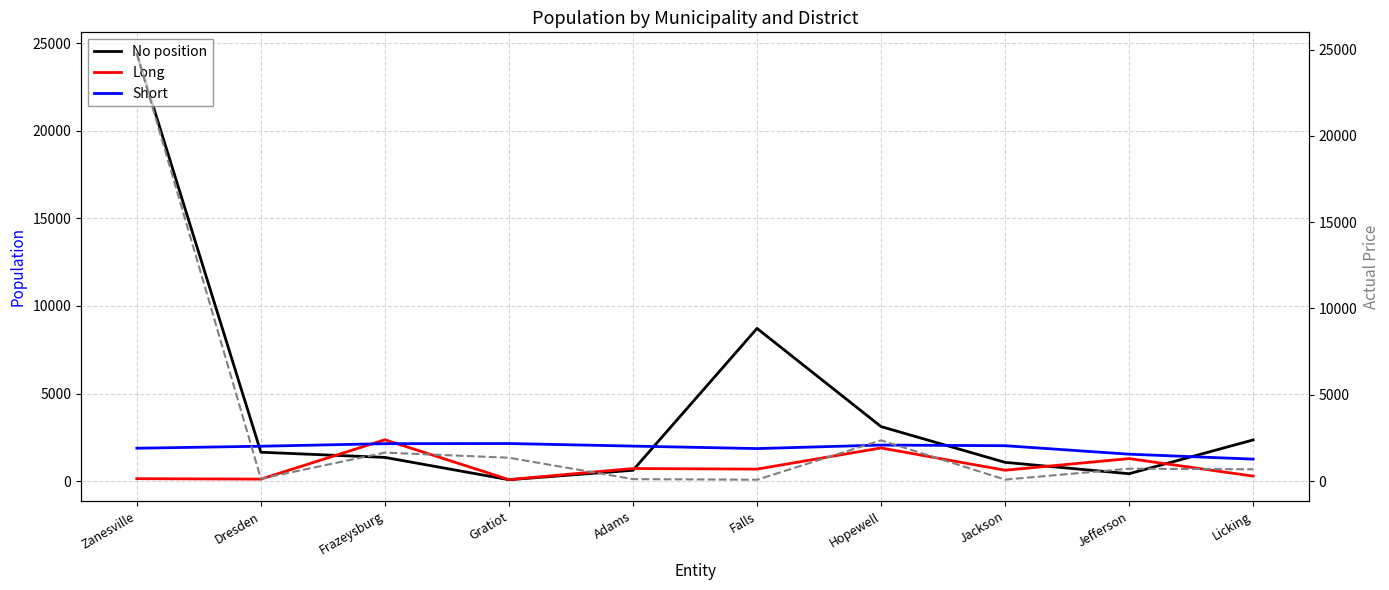

After their last crossing, which series has the higher values: Actual Price or No position?

No position